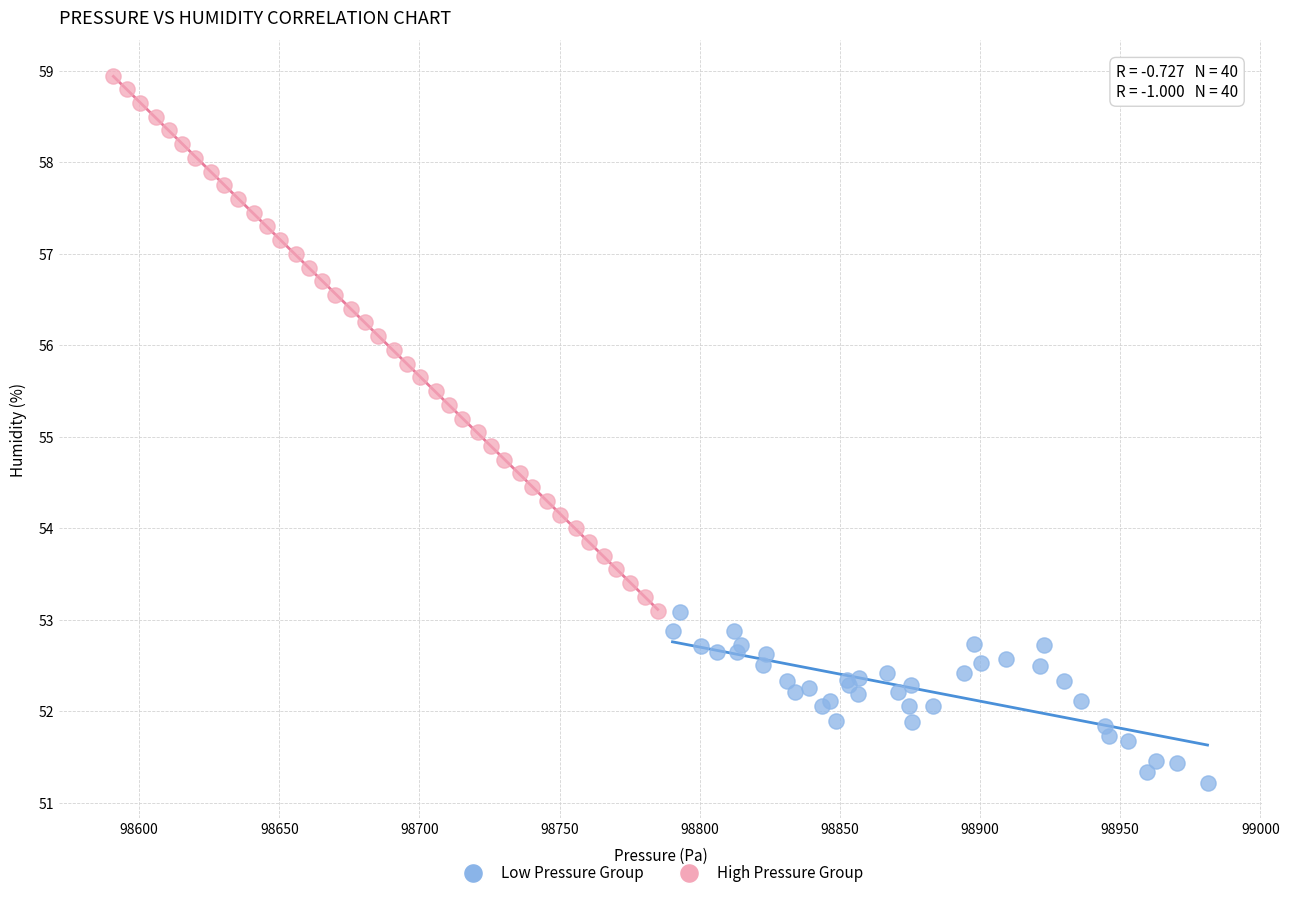

Which series reaches the maximum Y coordinate?

High Pressure Group